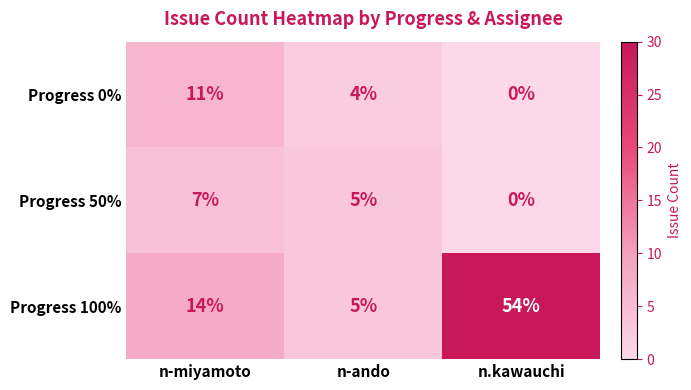

Reading left to right, what are all the values shown in this chart?

Progress 0%: n-miyamoto=11	n-ando=4	n.kawauchi=0
Progress 50%: n-miyamoto=7	n-ando=5	n.kawauchi=0
Progress 100%: n-miyamoto=14	n-ando=5	n.kawauchi=54